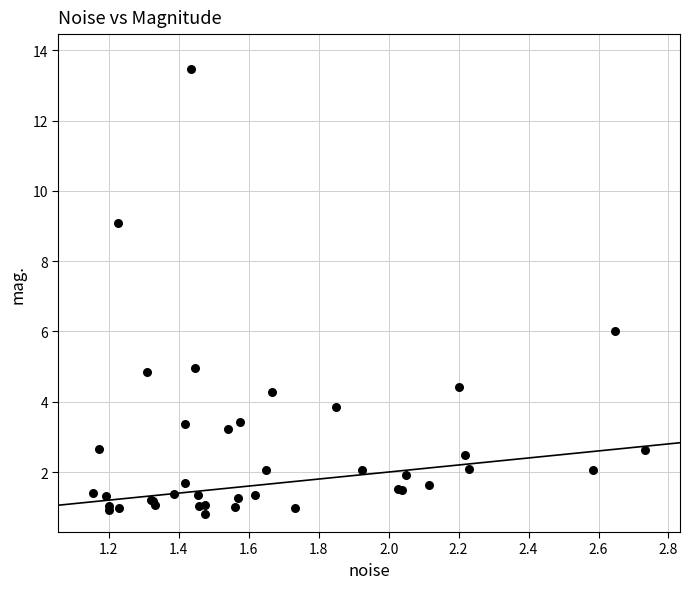

What Y value in the scatter plot is closest to 7?

6.0